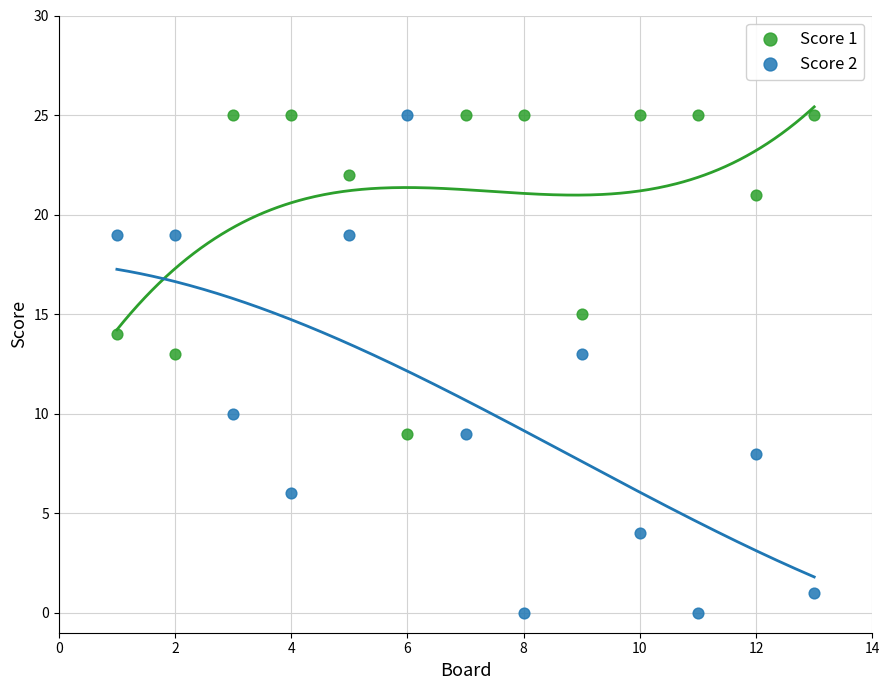

Which series reaches the minimum Y coordinate?

Score 2